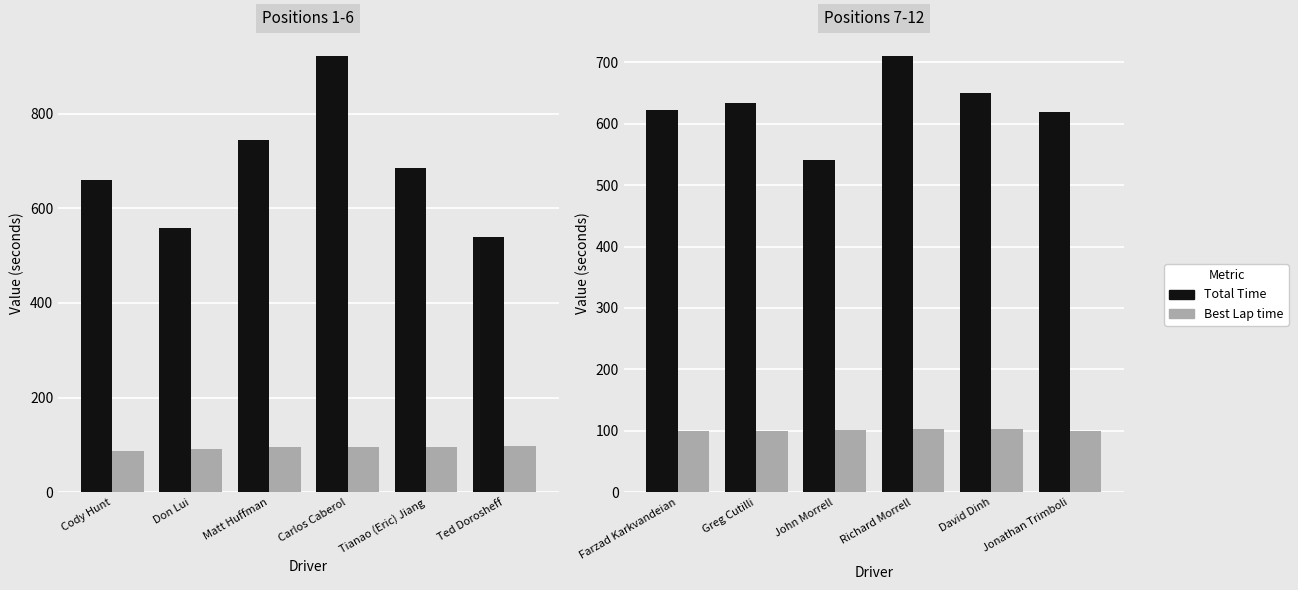

Count the number of categories in the chart.

6